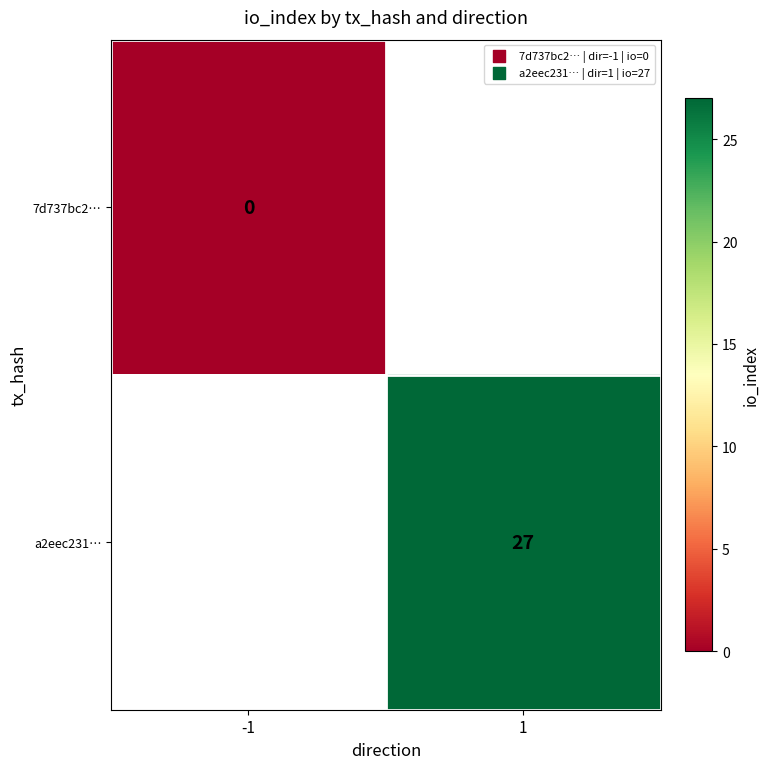

How many distinct data groups are displayed?

2